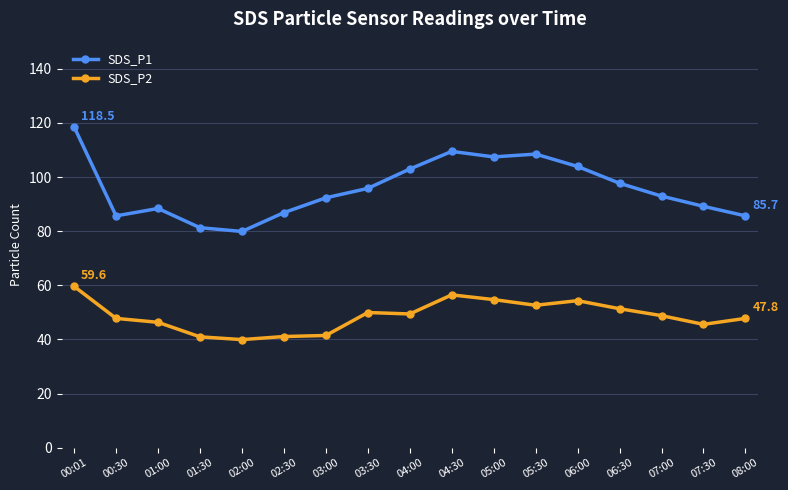

List the series in order of their peak value, highest first.

SDS_P1, SDS_P2